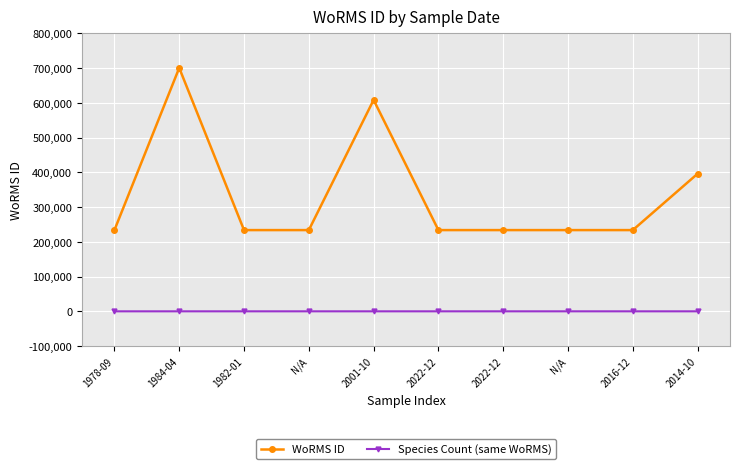

The WoRMS ID series shows 133621 at 1982-01. True or false?

False